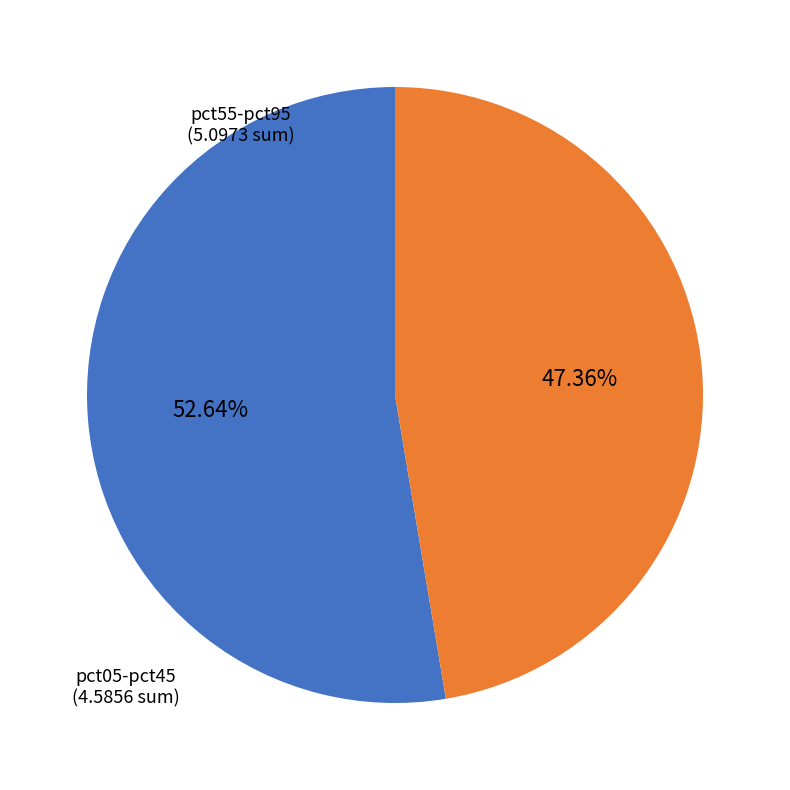

Which category has the smallest portion of the pie?

pct05